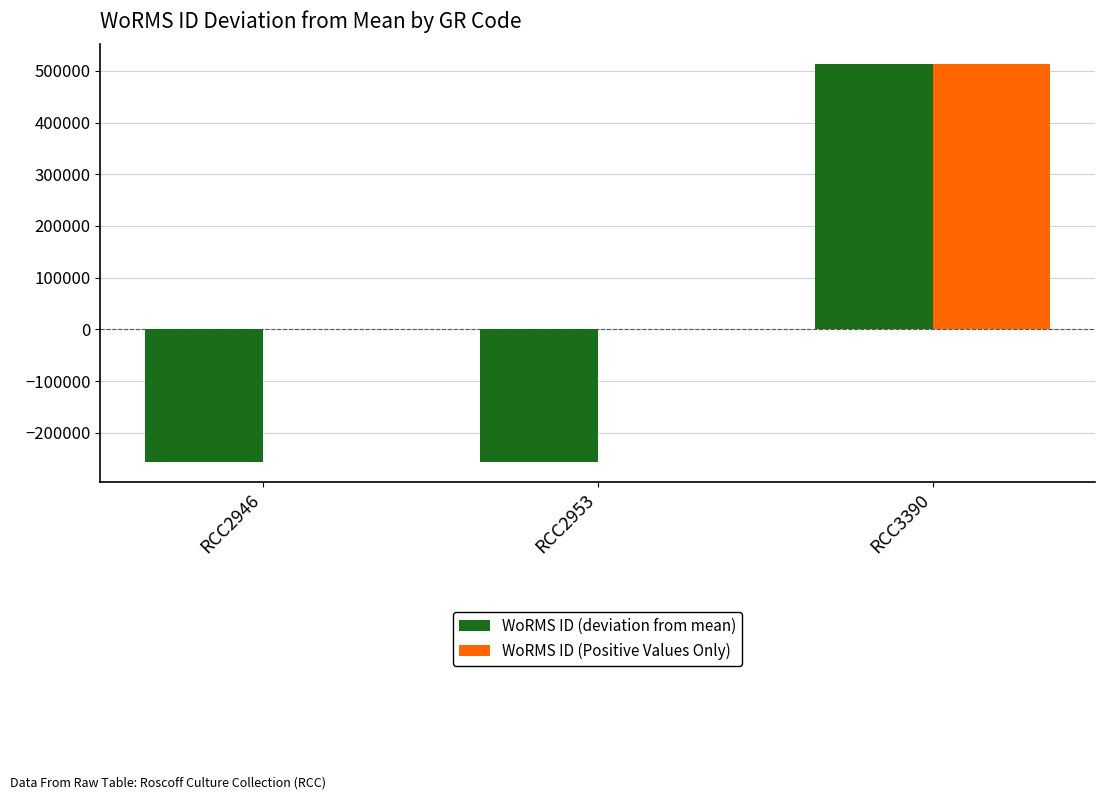

What is the sum of all WoRMS ID (Positive Values Only) values?

512889